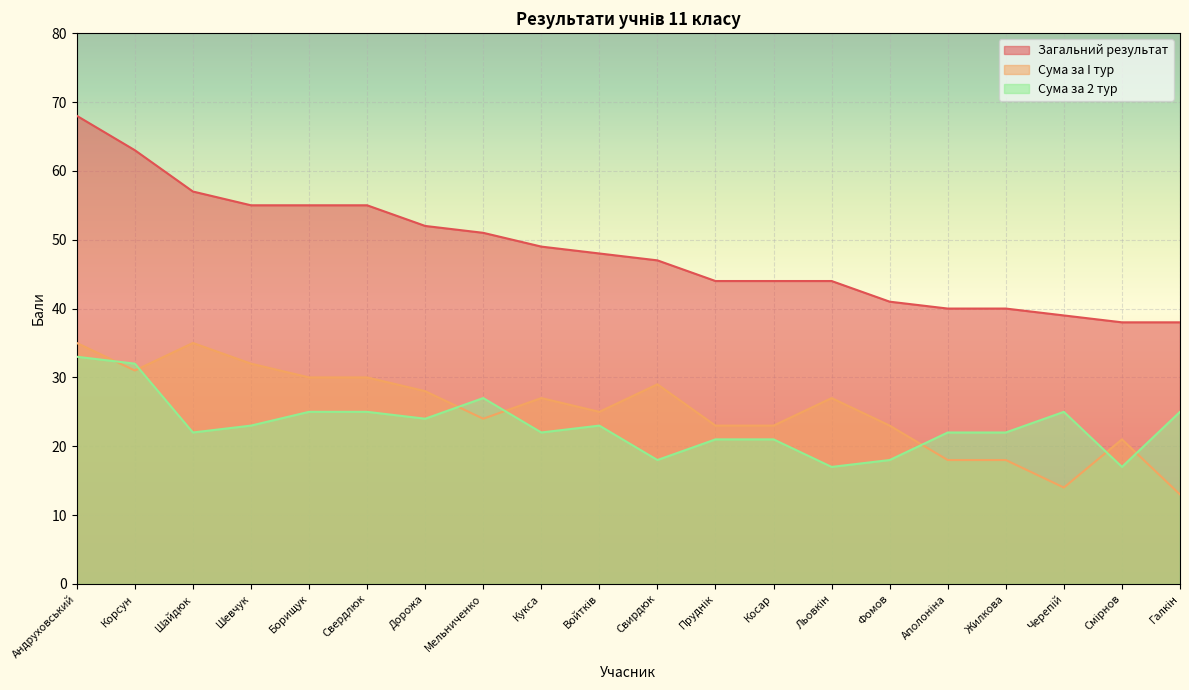

What are all the series names shown in the legend?

Загальний результат, Сума за I тур, Сума за 2 тур